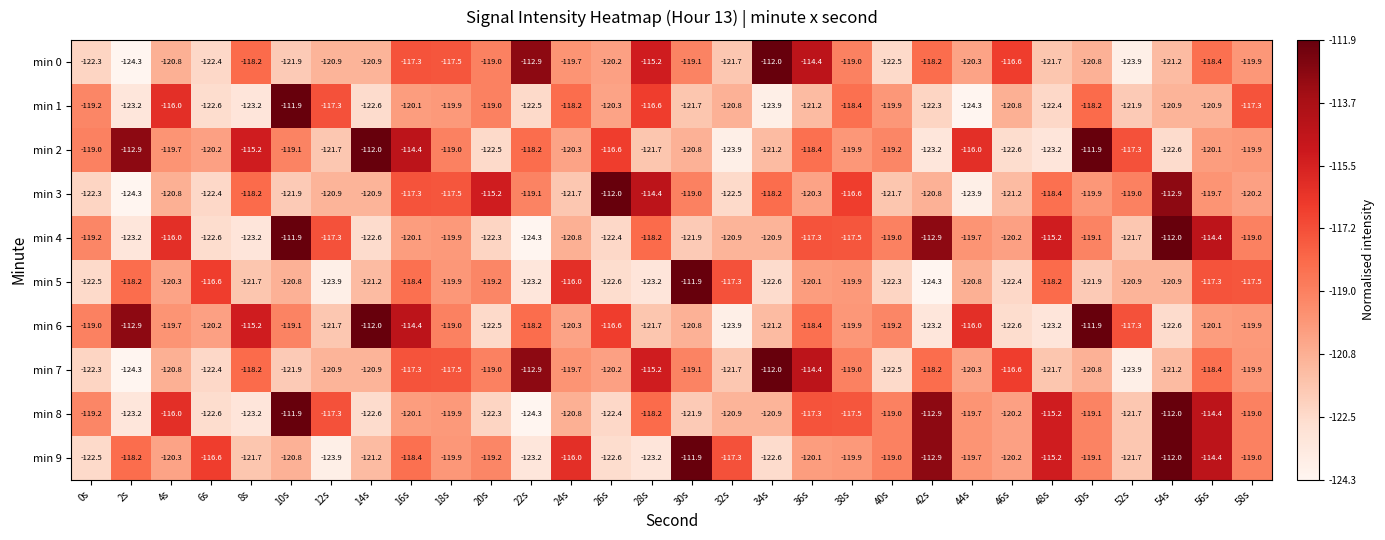

Is the value of min 0 at 50s greater than the value of min 9 at 4s?

No